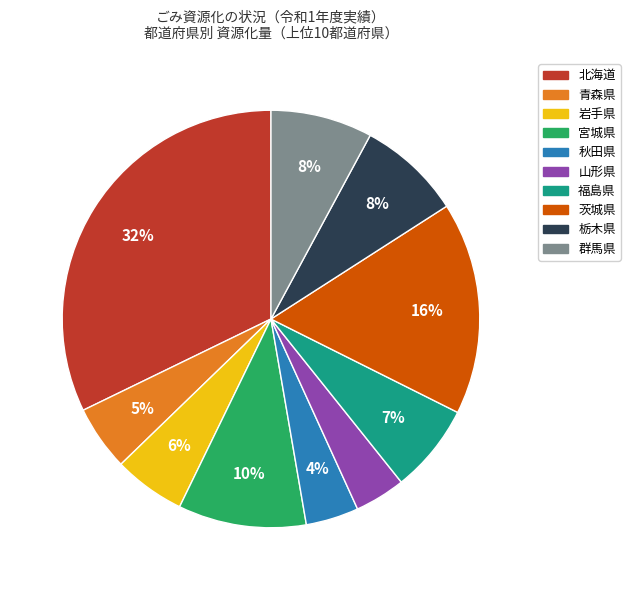

Does 栃木県 represent more than half of the total?

No